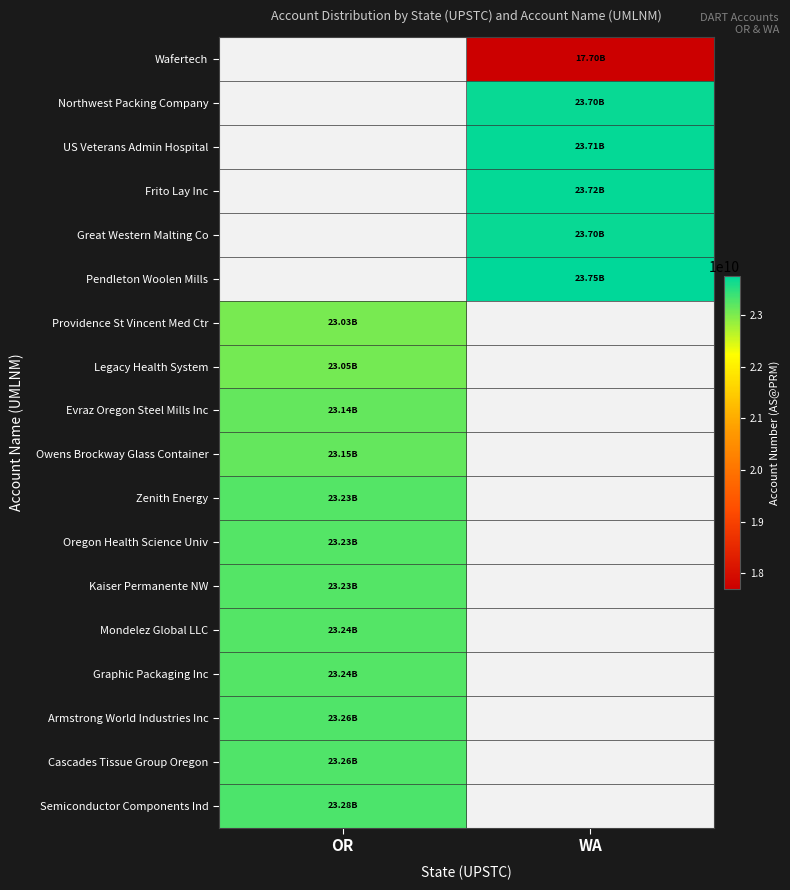

Which category has the highest value across all series?

WA